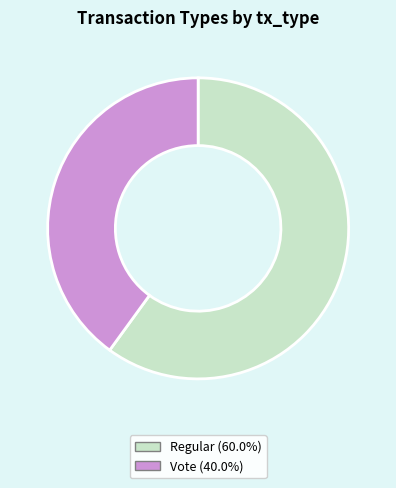

How many slices are in this pie chart?

2